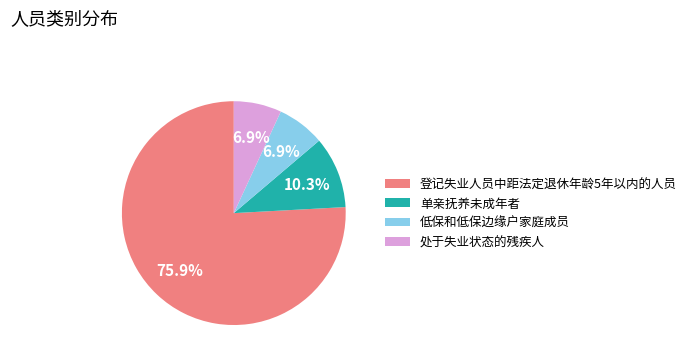

What is the ratio of the value at 登记失业人员中距法定退休年龄5年以内的人员 to the value at 低保和低保边缘户家庭成员?

11.0